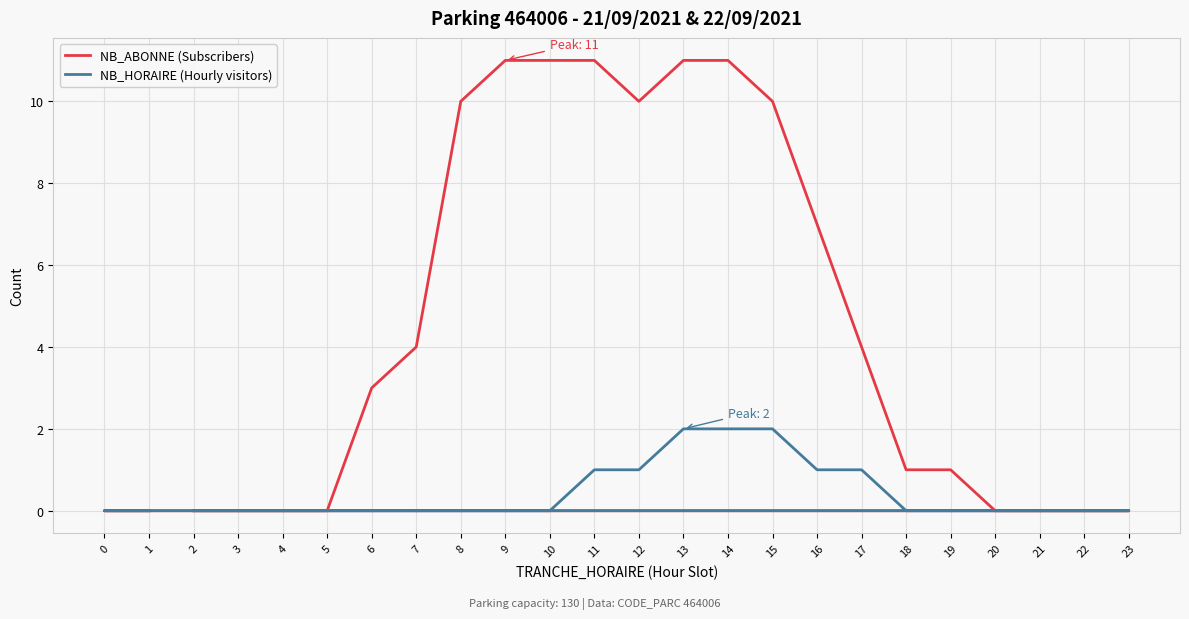

How many lines are shown in the chart?

2